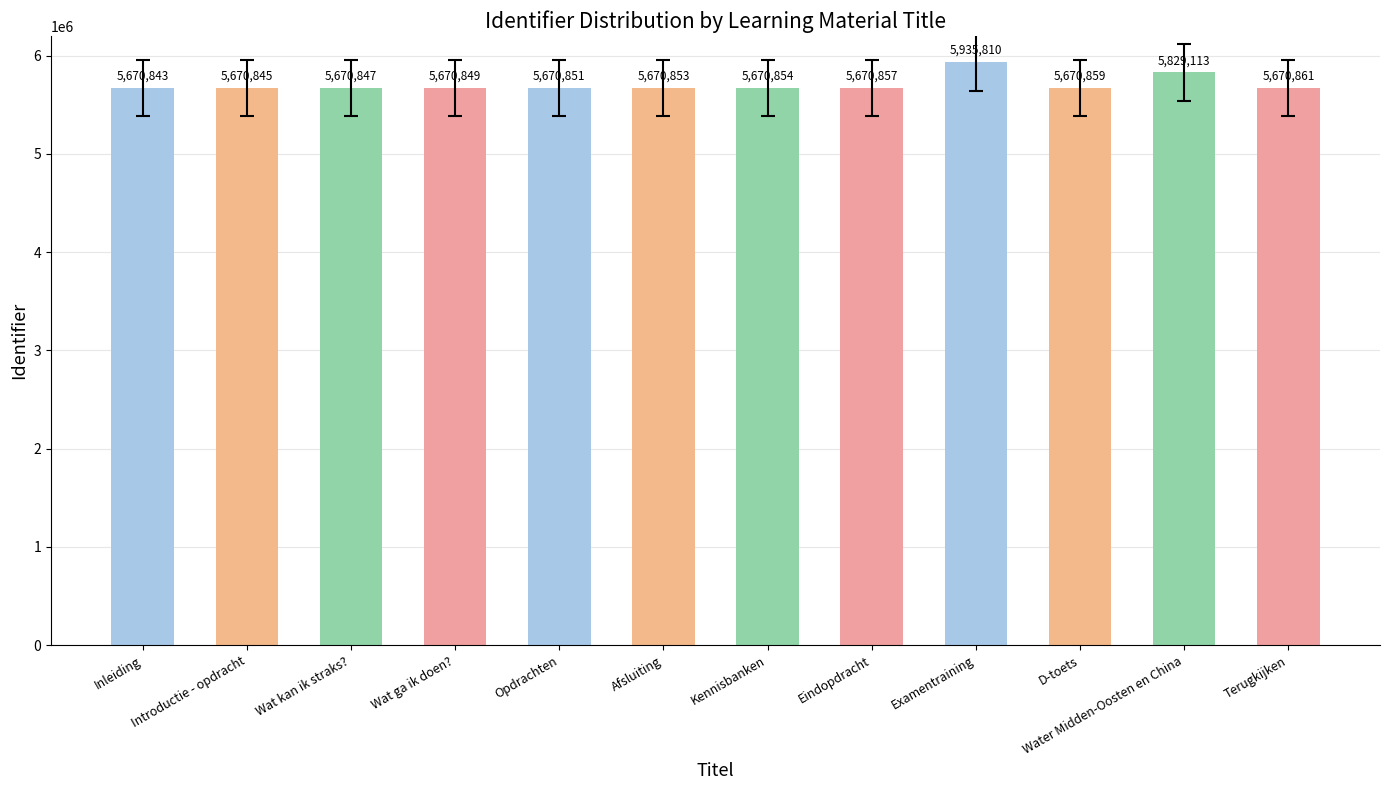

Are the bars horizontal?

No